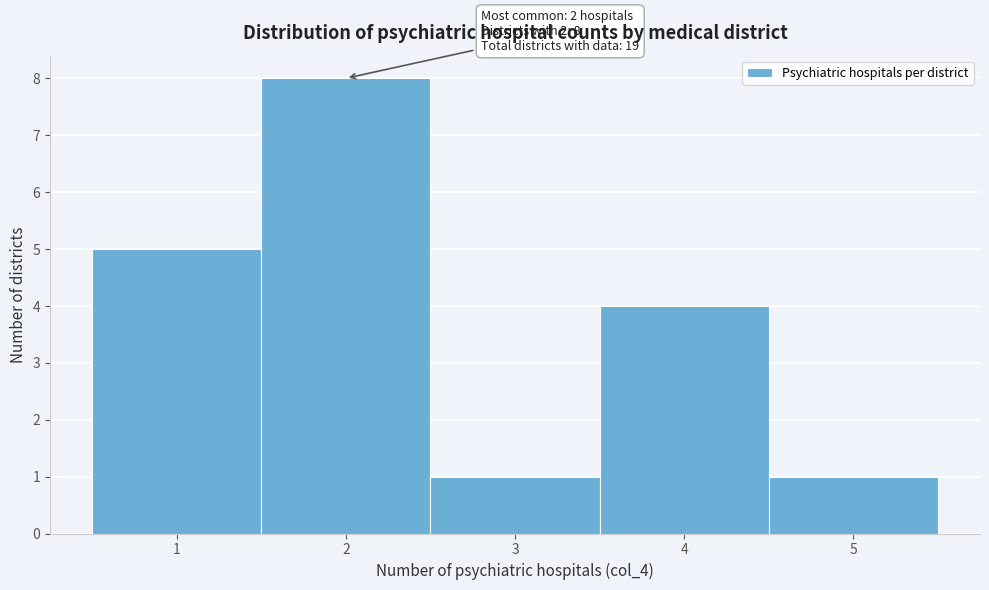

Which range on the x-axis has the tallest bar?

1.5 to 2.5